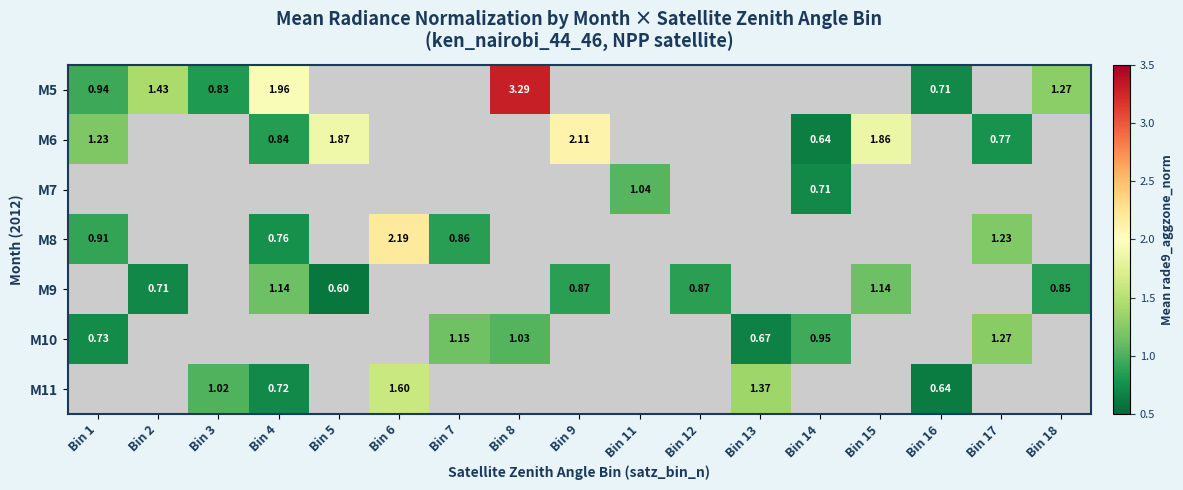

Which series changed the most between Bin 4 and Bin 15?

M6